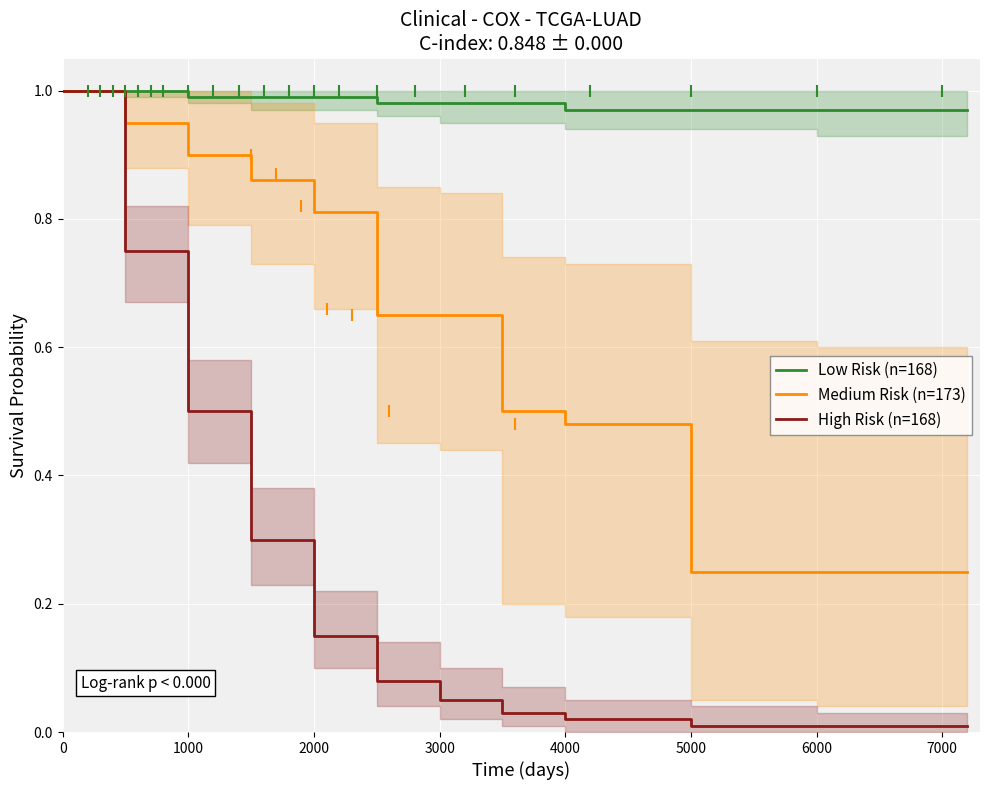

Is the value of High Risk (n=168) at 3000 greater than the value of Medium Risk (n=173) at 0?

No